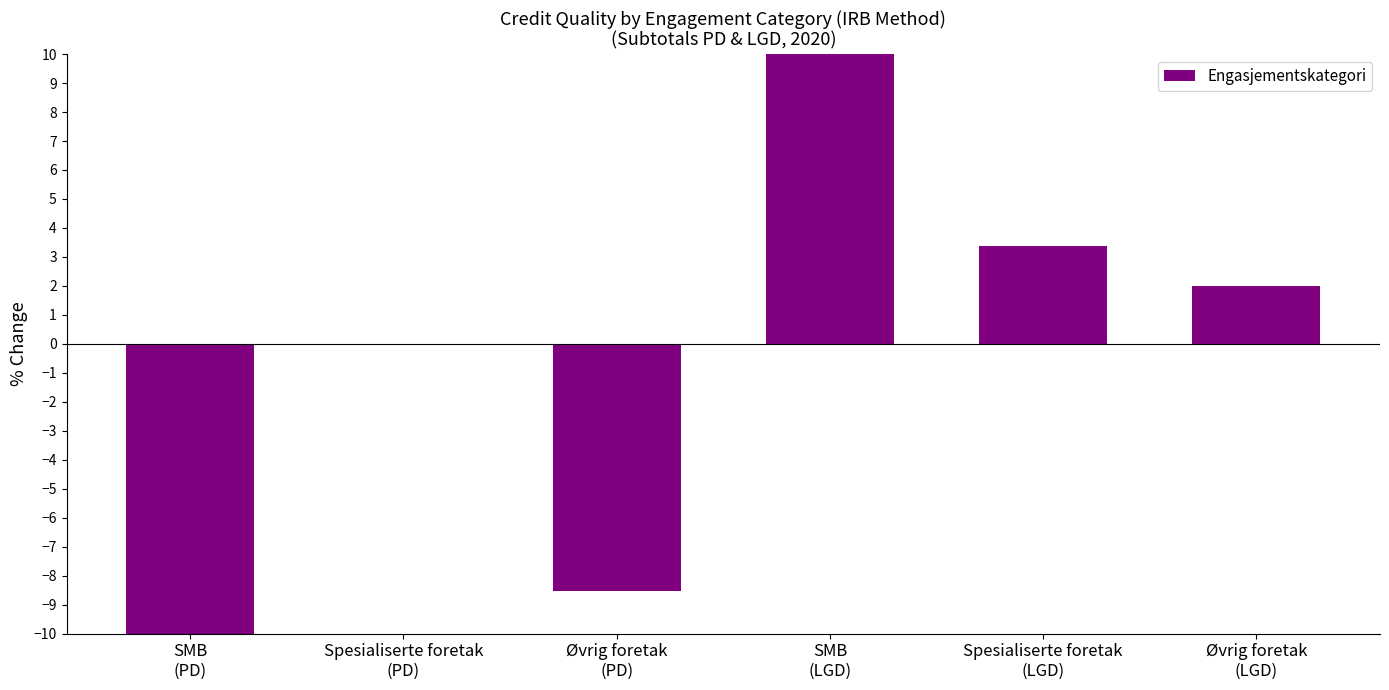

What is the maximum value shown in the chart?

10.0